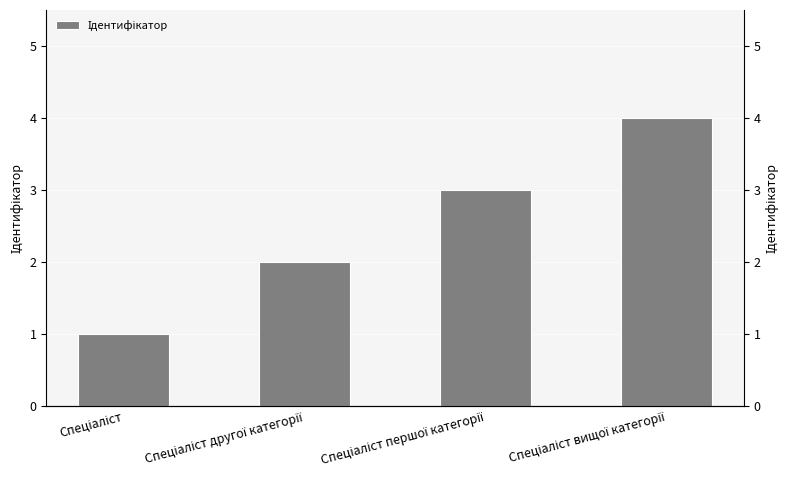

Rank the categories by value from highest to lowest.

Спеціаліст вищої категорії, Спеціаліст першої категорії, Спеціаліст другої категорії, Спеціаліст